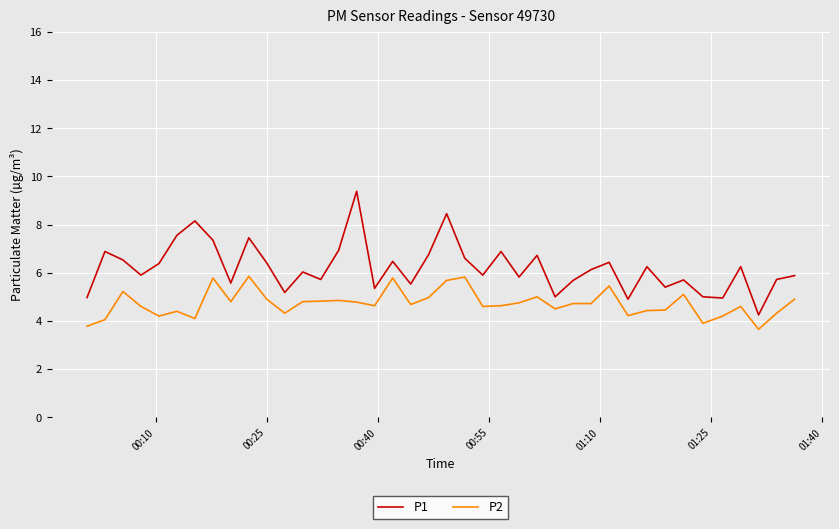

What are all the series names shown in the legend?

P1, P2